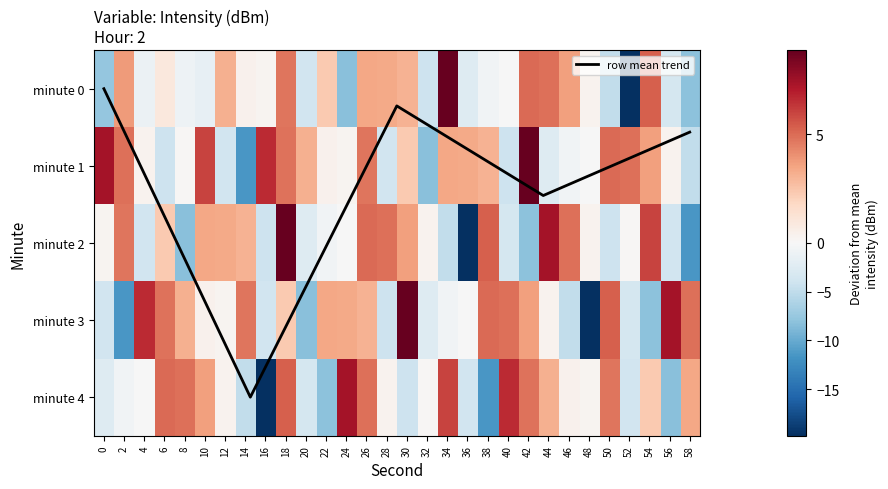

Which series has the largest total across all categories?

1